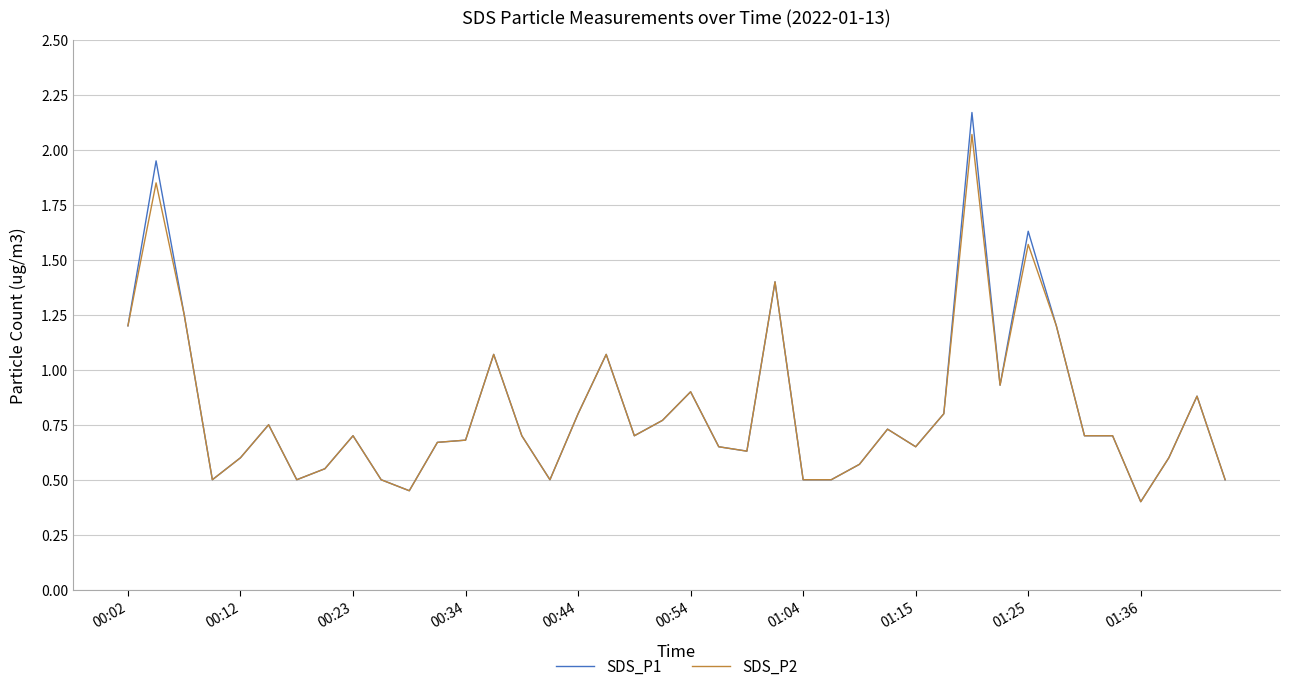

Does the chart display data point markers on the line(s)?

No